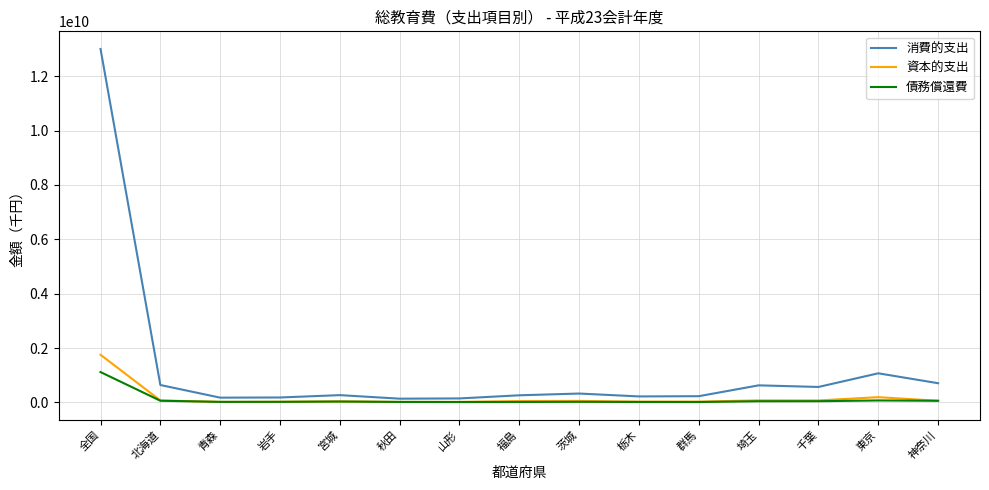

Rank the series by their maximum value, from highest to lowest.

消費的支出, 資本的支出, 債務償還費